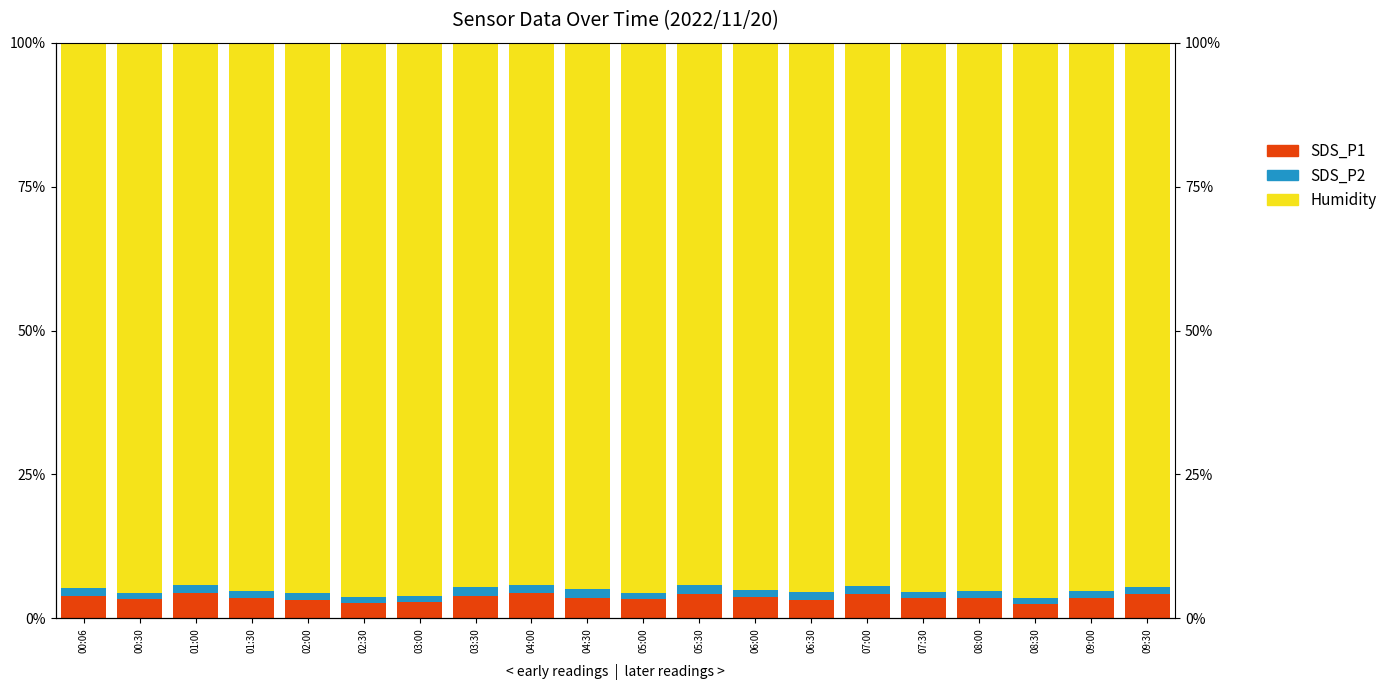

At which category is the sum across all series the highest?

02:30